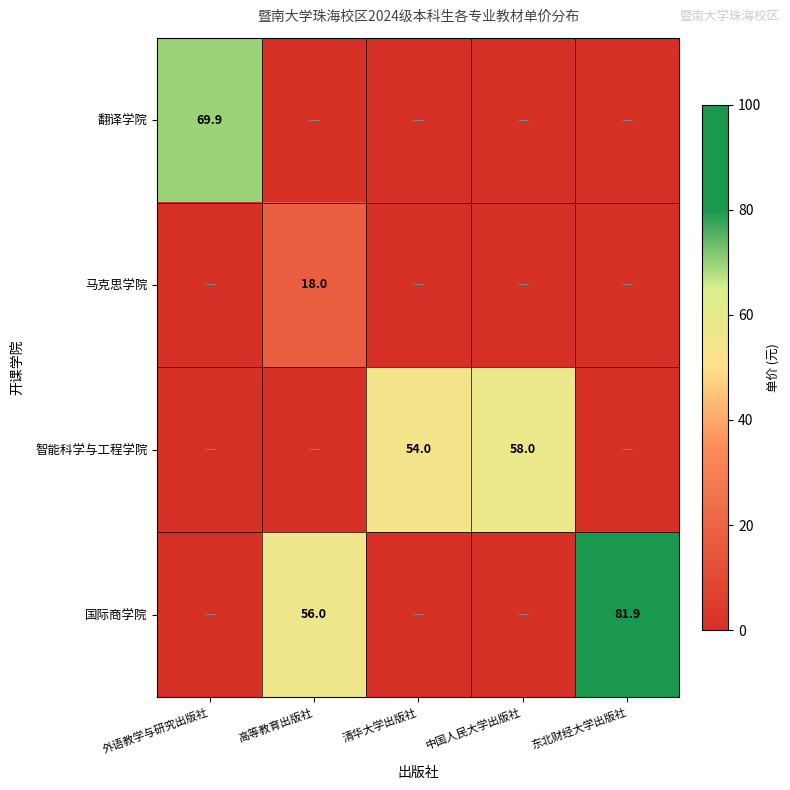

True or false: 马克思学院 has a value of 10.5 at 高等教育出版社.

False